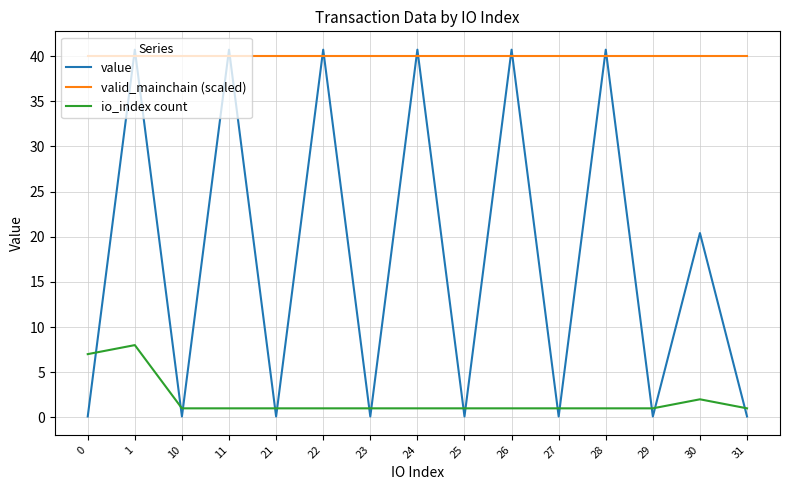

At which category does value reach its first local peak?

1